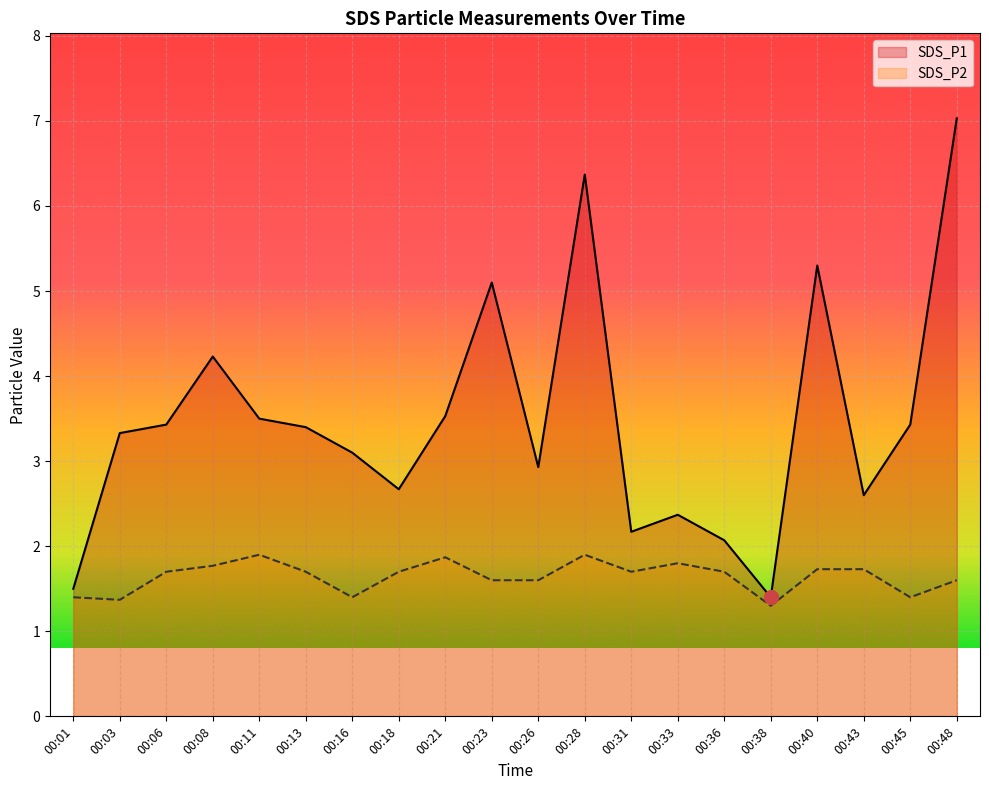

What is the total value across all series at 00:28?

8.3